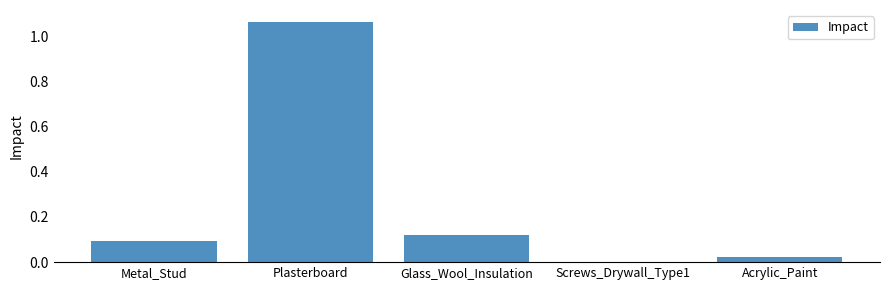

Which category has the highest value across all series?

Plasterboard